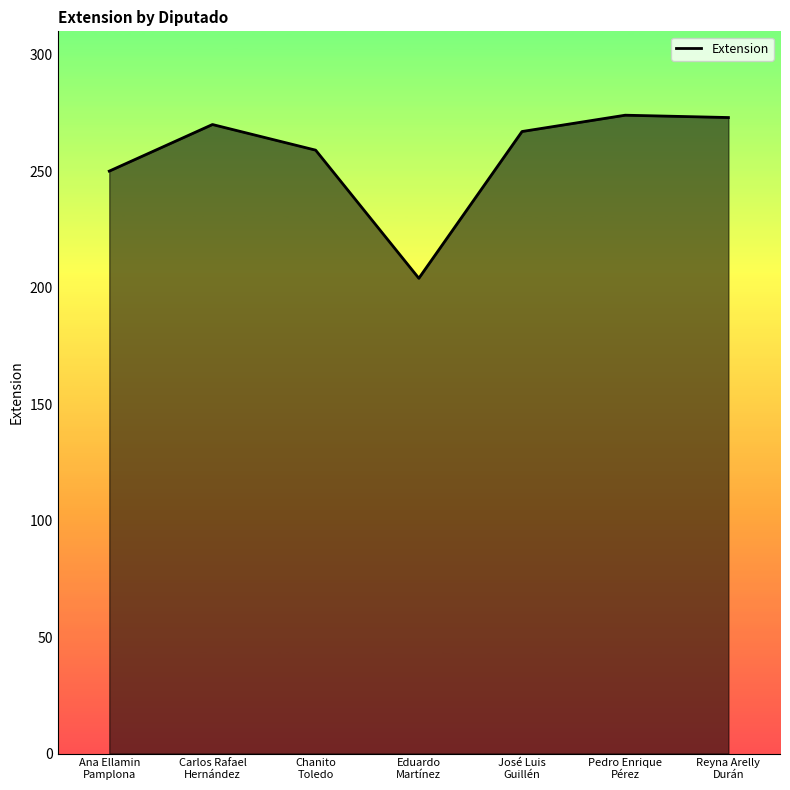

What is the greatest value displayed?

274